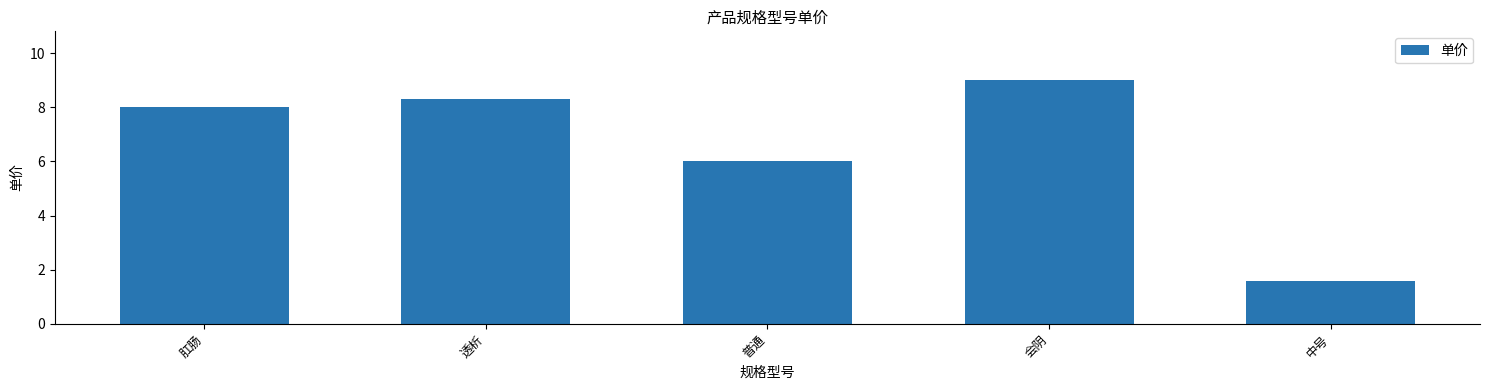

How many bars are there in total?

5